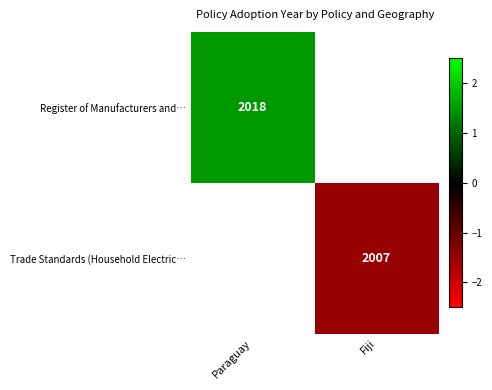

List the series in order of their overall mean, lowest first.

Register of Manufacturers and…, Trade Standards (Household Electric…